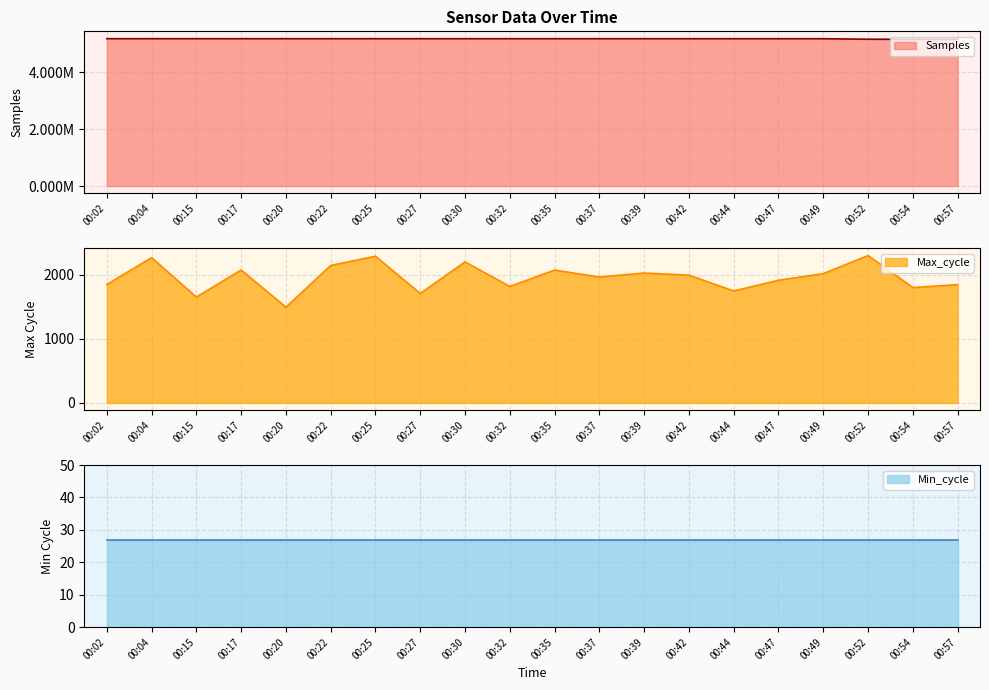

True or false: Max_cycle and Samples cross at least once.

False